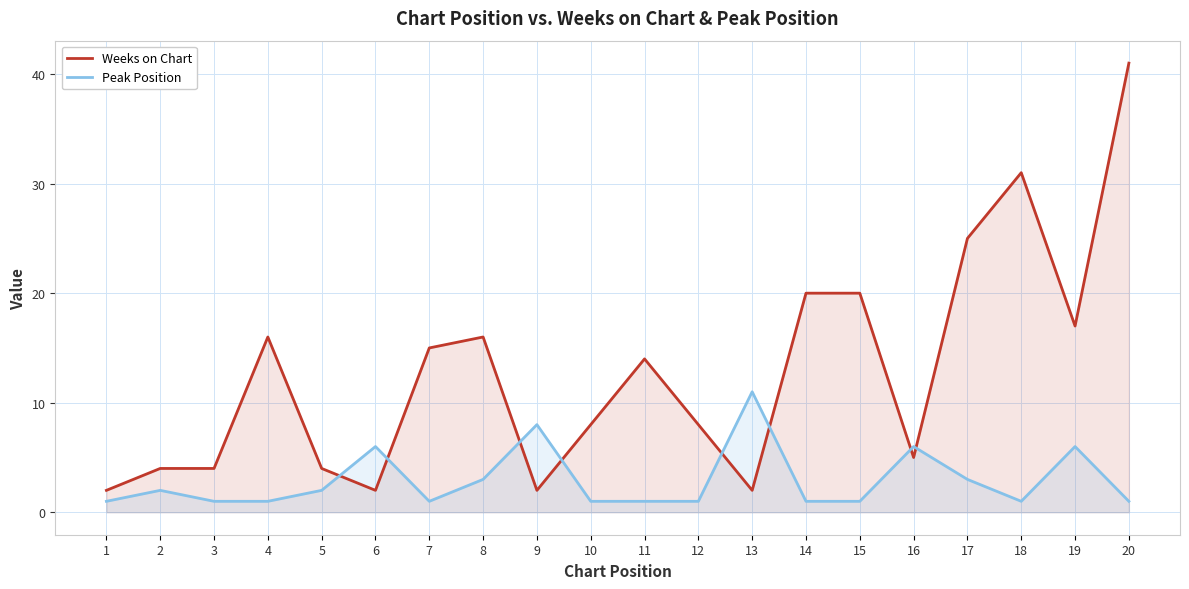

What is the sum of the Weeks on Chart values at 3 and 13?

6